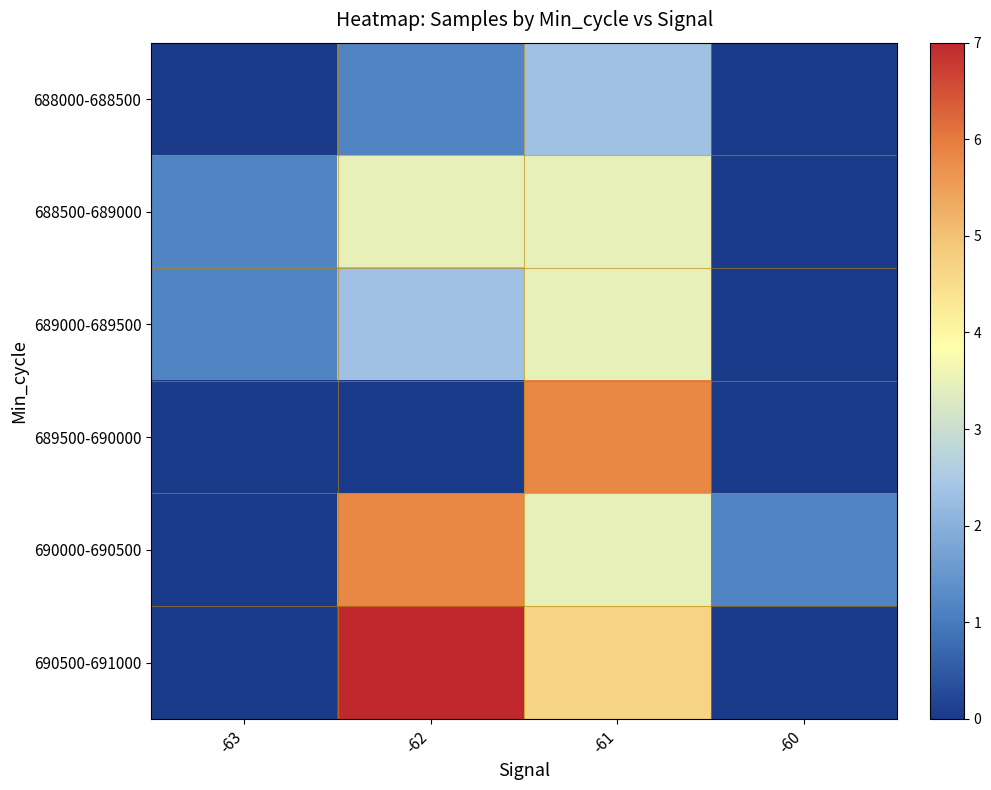

Rank the series at -61 from lowest to highest value.

688000-688500, 688500-689000, 689000-689500, 690000-690500, 690500-691000, 689500-690000